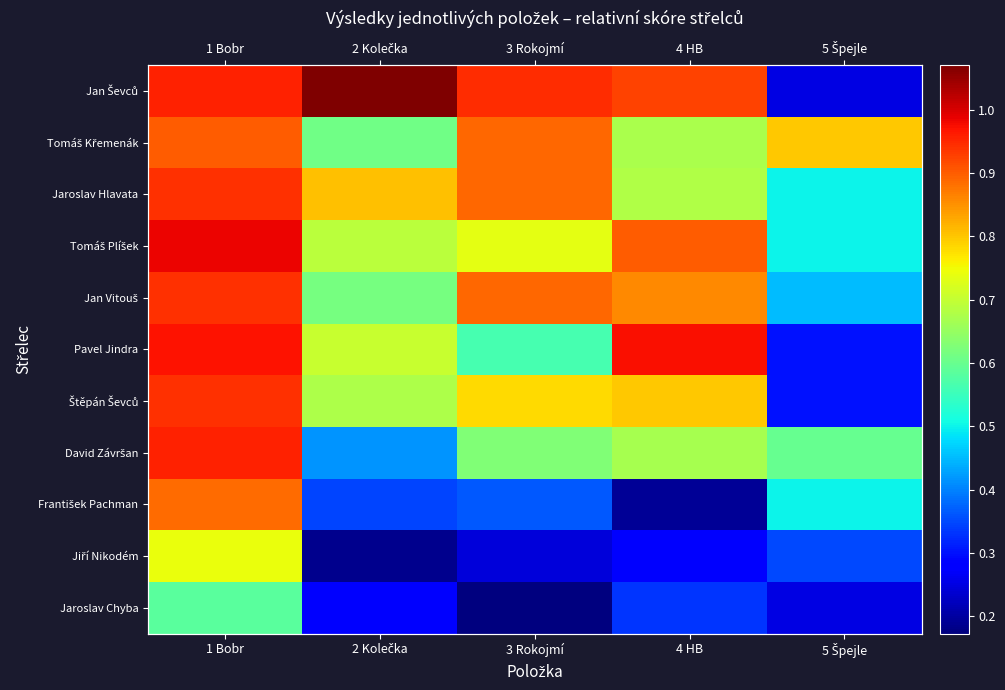

Rank the categories by František Pachman value from highest to lowest.

1 Bobr, 5 Špejle, 3 Rokojmí, 2 Kolečka, 4 HB